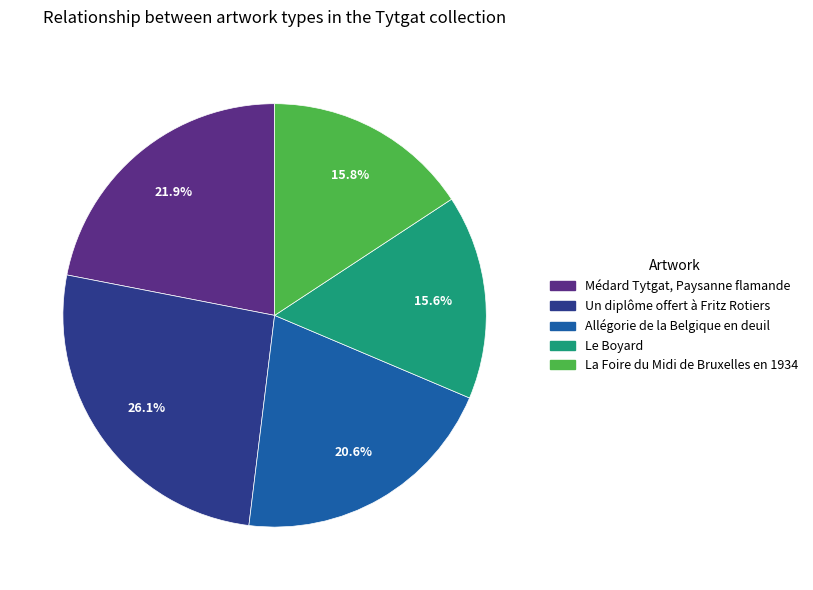

To the nearest percent, what portion does La Foire du Midi de Bruxelles en 1934 represent?

16%